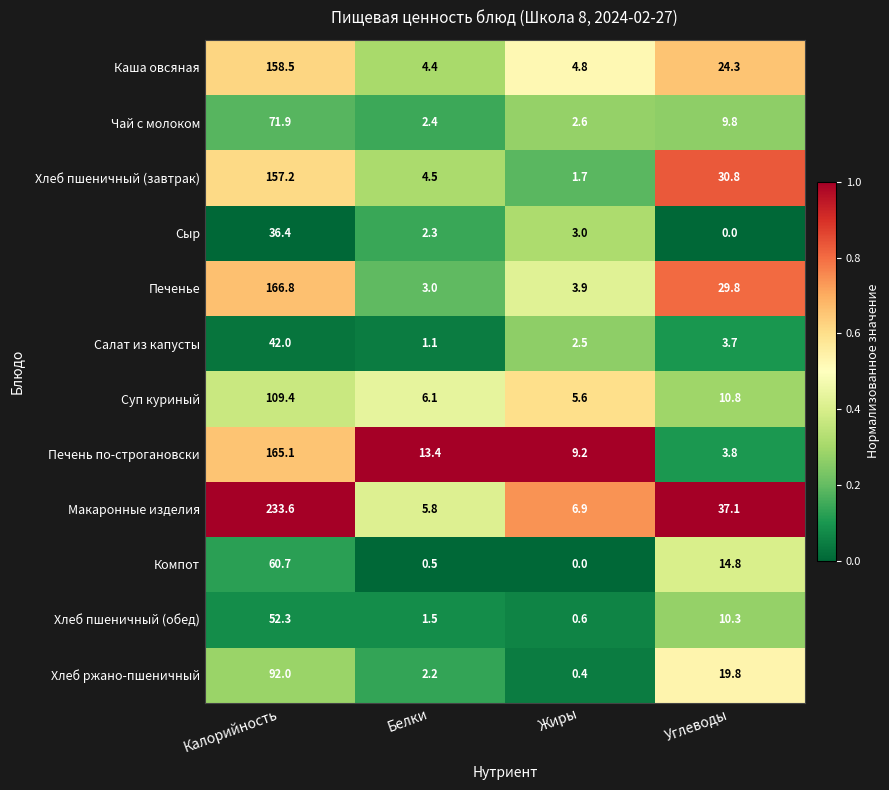

What is the sum of the Чай с молоком values at Жиры and Белки?

5.0